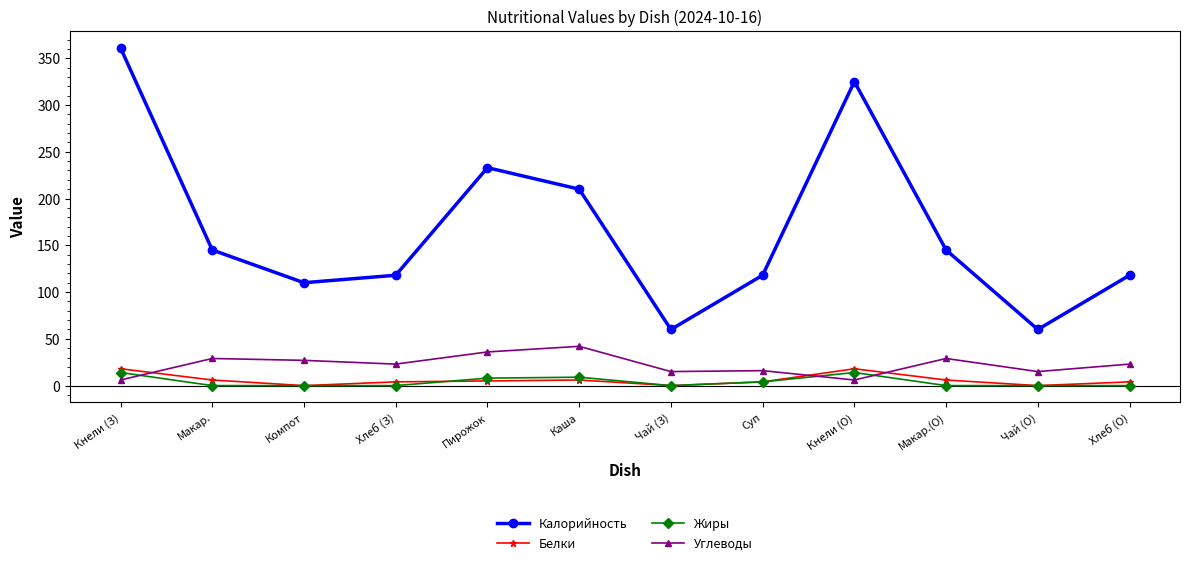

At which category does Углеводы reach its first local valley?

Хлеб (З)